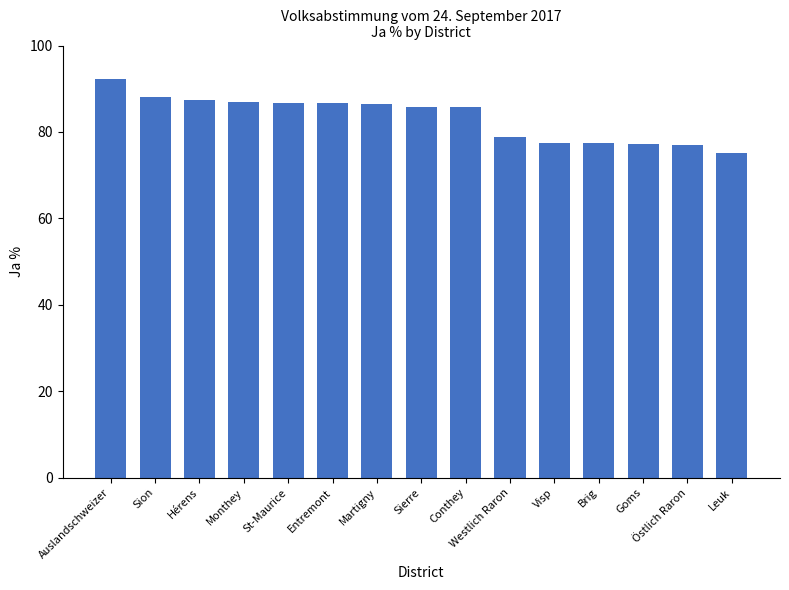

The chart shows a value of 104.1 at Goms. True or false?

False